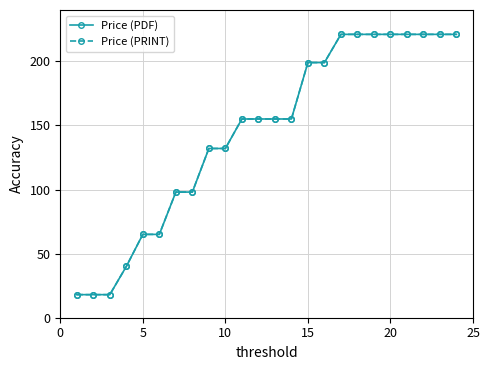

Count the Price (PDF) values in the range 98 to 221.

18